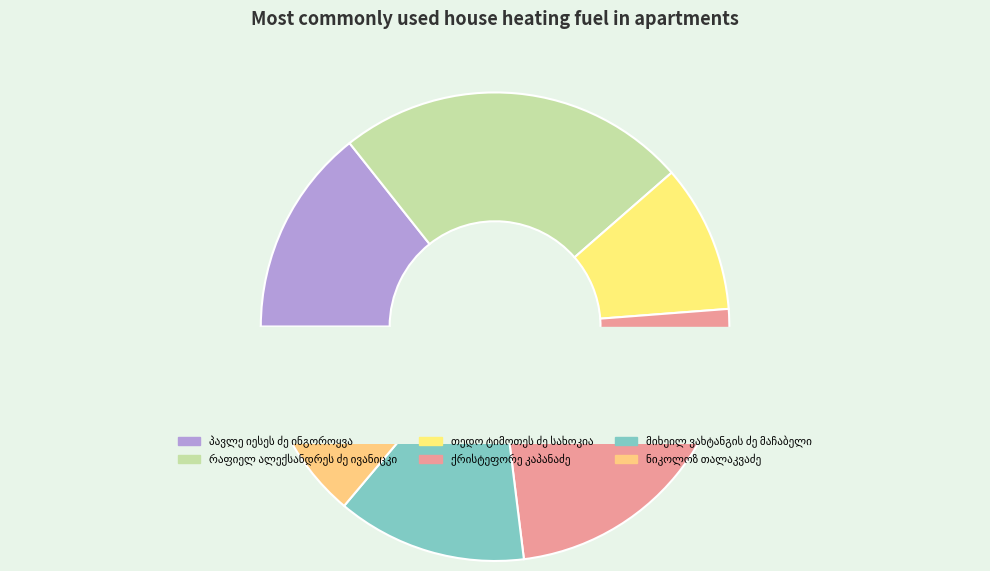

To the nearest percent, what percentage of the pie is პავლე იესეს ძე ინგოროყვა?

14%